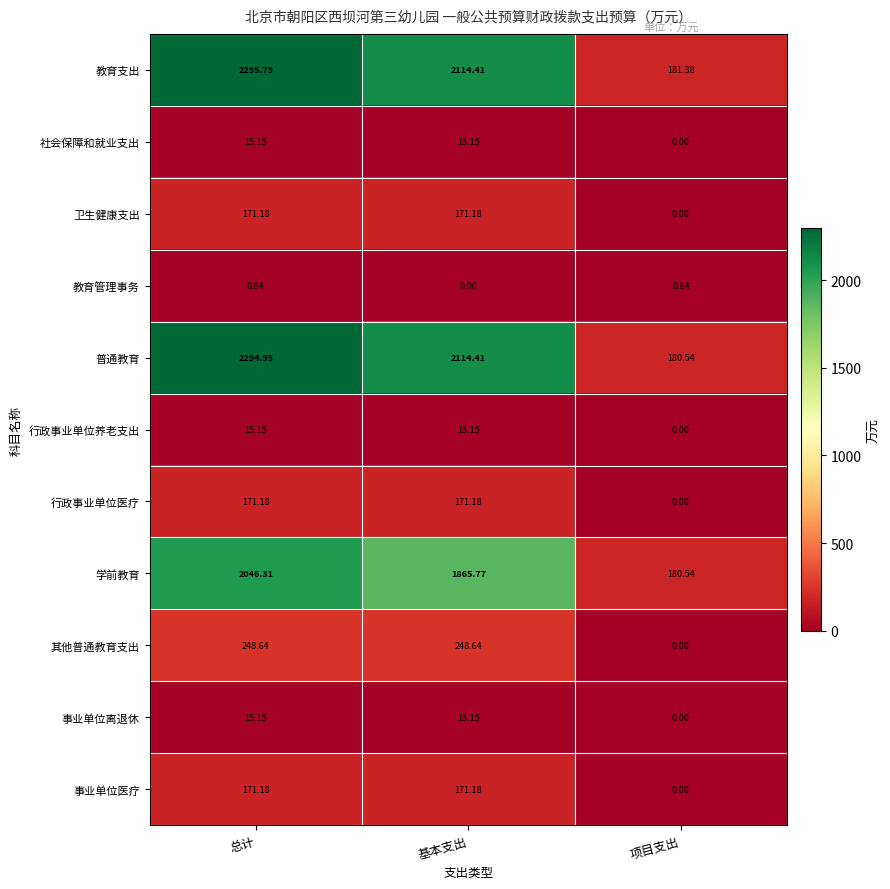

Where is 事业单位医疗 nearest to the value 85?

项目支出